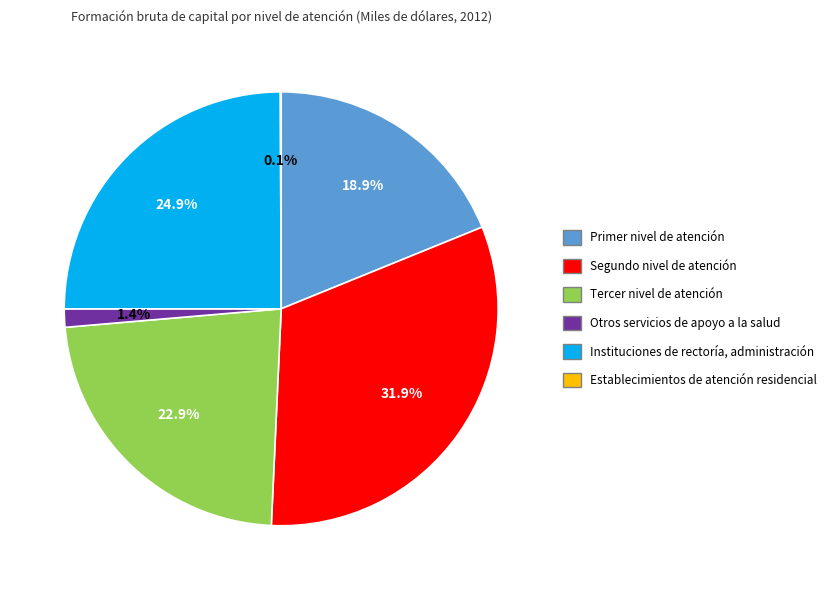

What percentage is the Instituciones de rectoría, administración slice, to the nearest percent?

25%